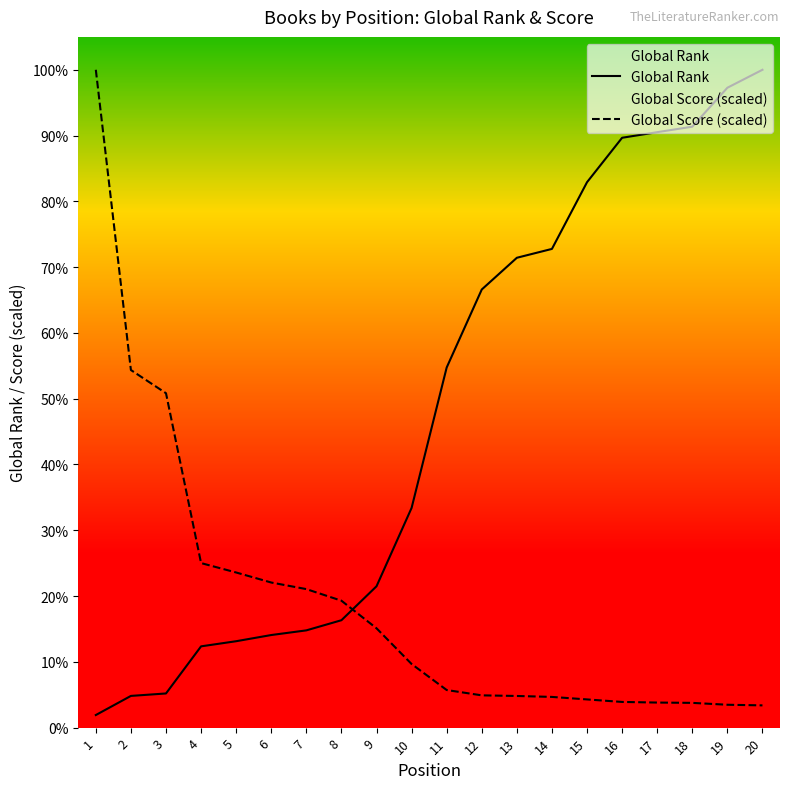

True or false: Global Score has more than 2 interior local peaks.

False